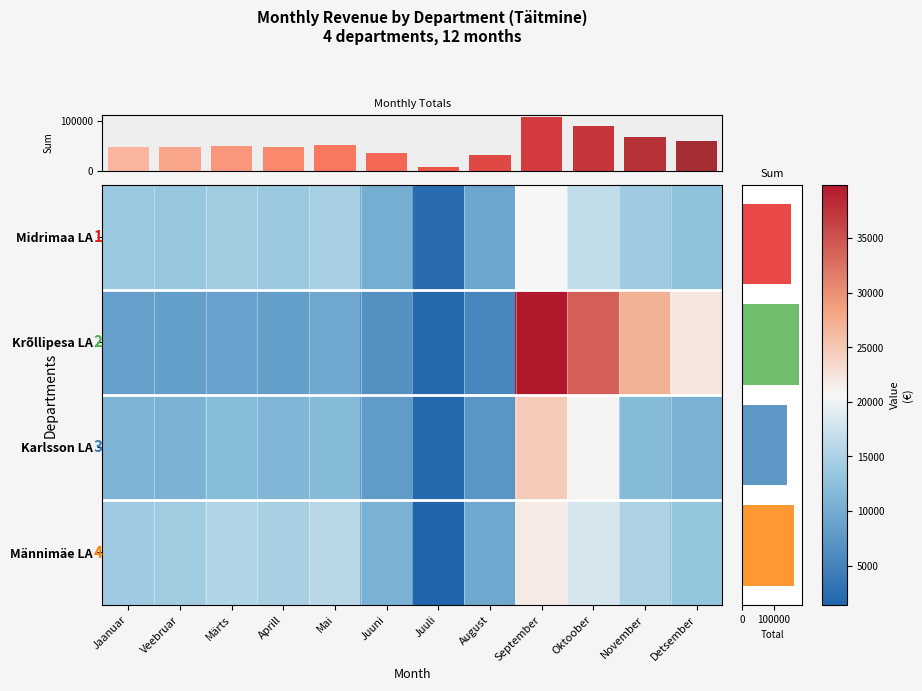

How many categories are shown in the chart?

12